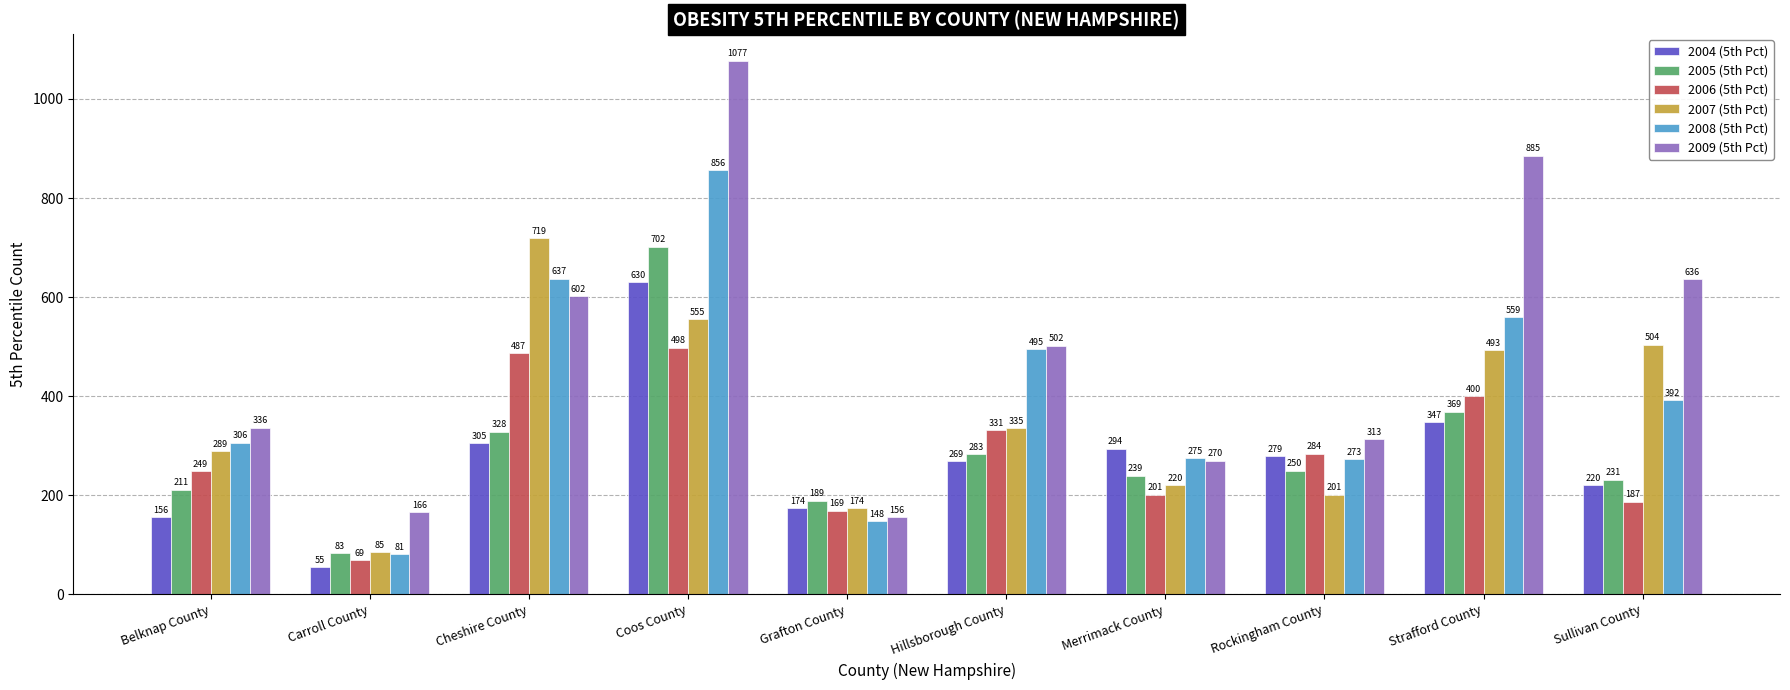

What is the label of the 6th bar from the left?

Hillsborough County